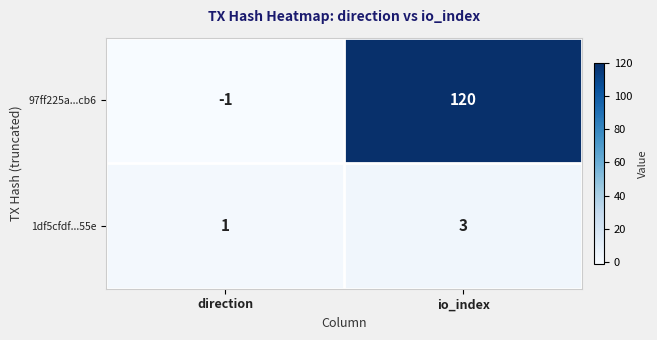

Is it true that 1df5cfdf...55e equals 0 at direction?

False